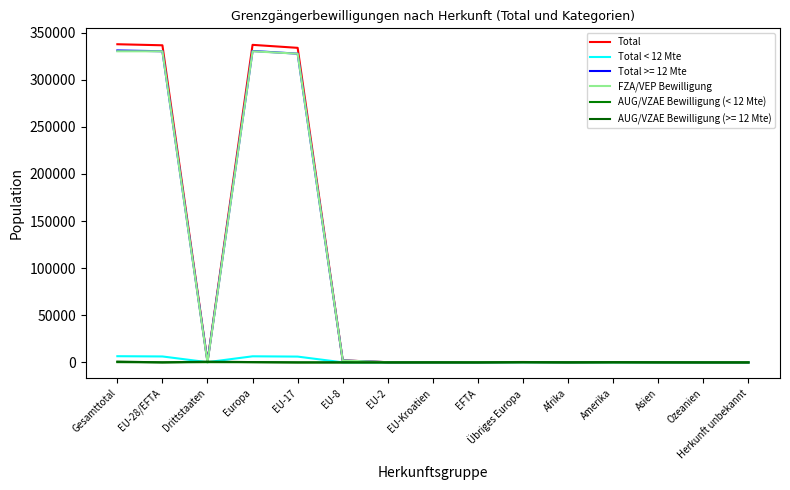

Which has a higher value, Herkunft unbekannt or EU-2?

EU-2